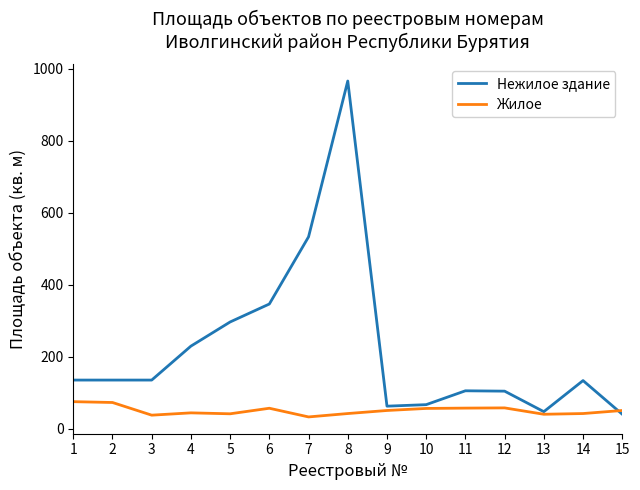

The Жилое series shows 41.7 at 14. True or false?

True